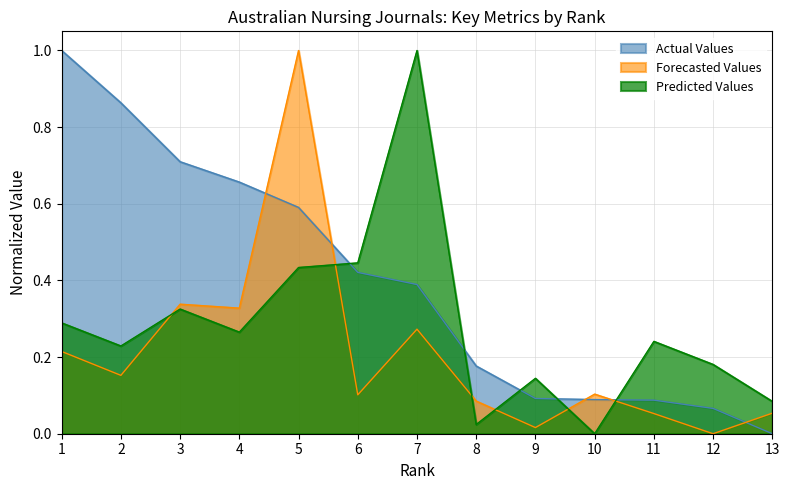

Rank the categories by Forecasted Values (Total Cites 3years) value from highest to lowest.

5, 3, 4, 7, 1, 2, 10, 6, 8, 13, 11, 9, 12